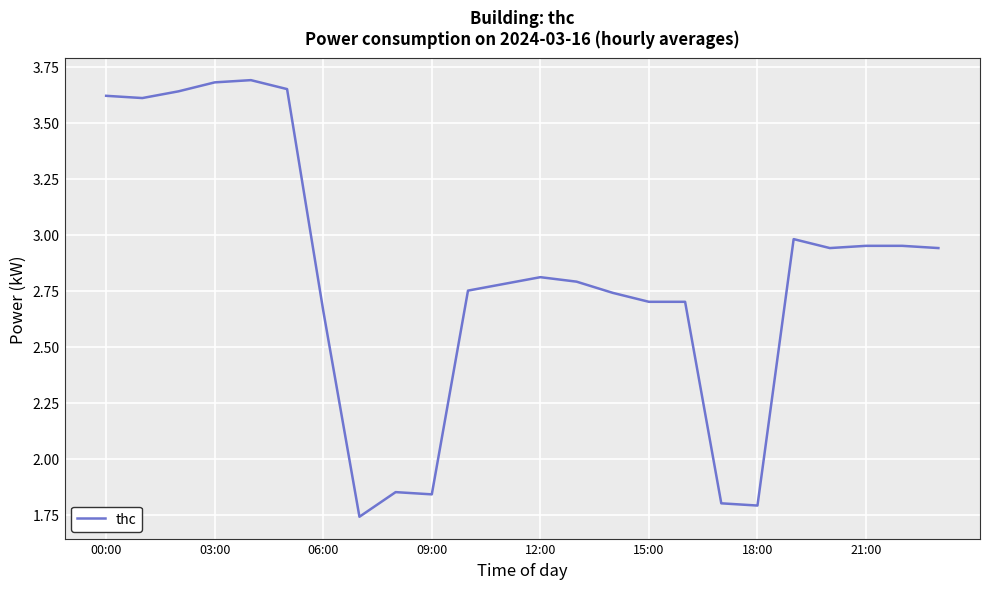

What is the greatest value displayed?

3.7